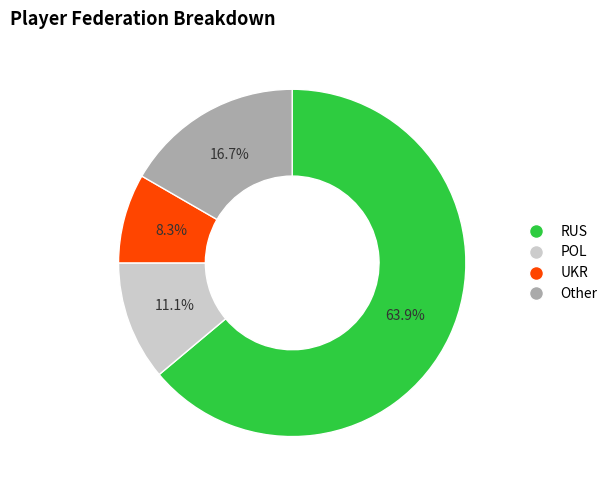

To the nearest percent, what portion does Other represent?

17%